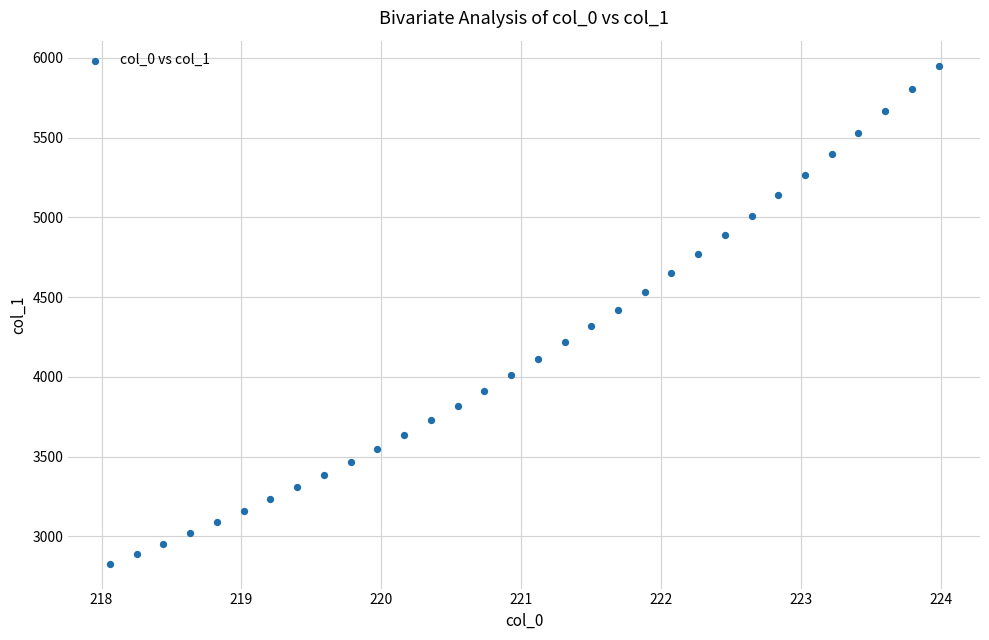

What is the range of Y values (max minus min)?

3122.7